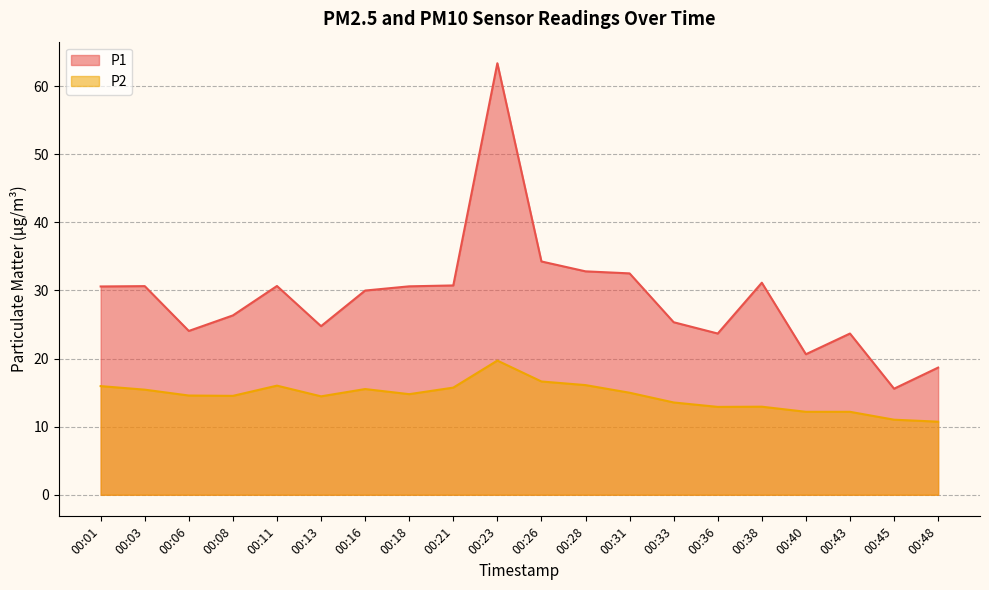

What value does the P1 series have at 00:36?

23.7